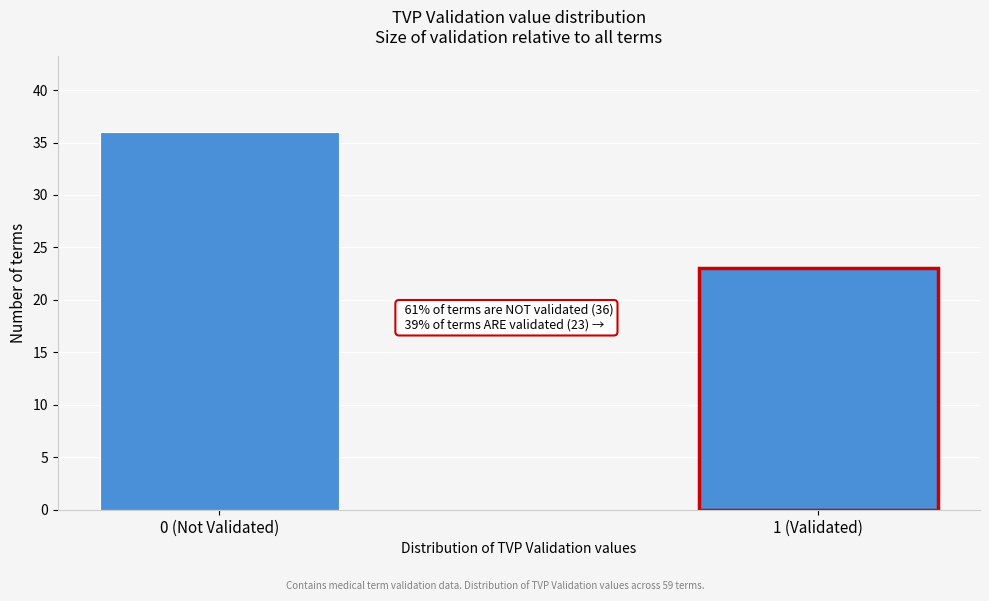

Reading left to right, what are all the values shown in this chart?

36	23